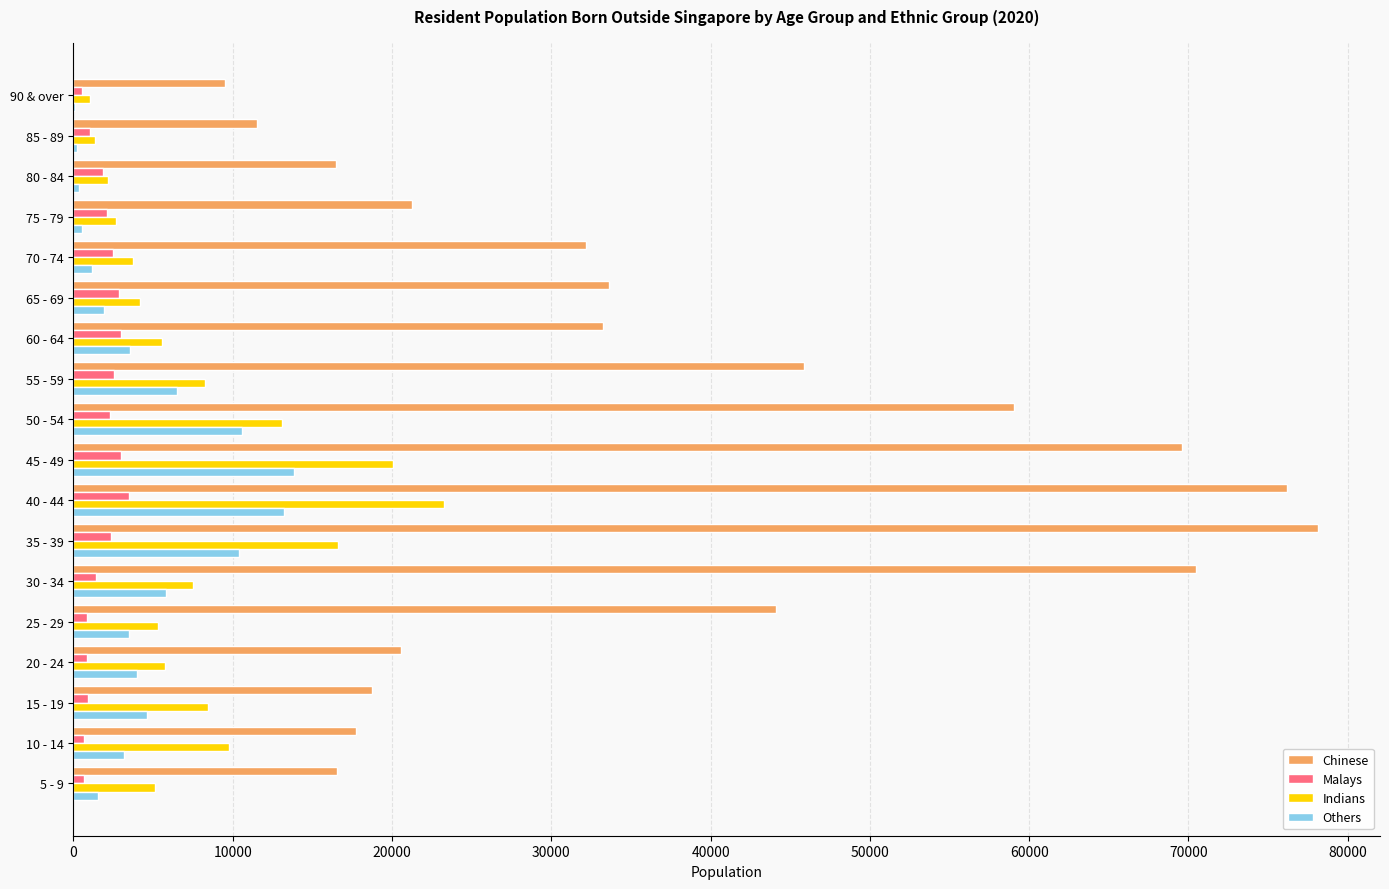

Which series has the widest spread of values?

Chinese